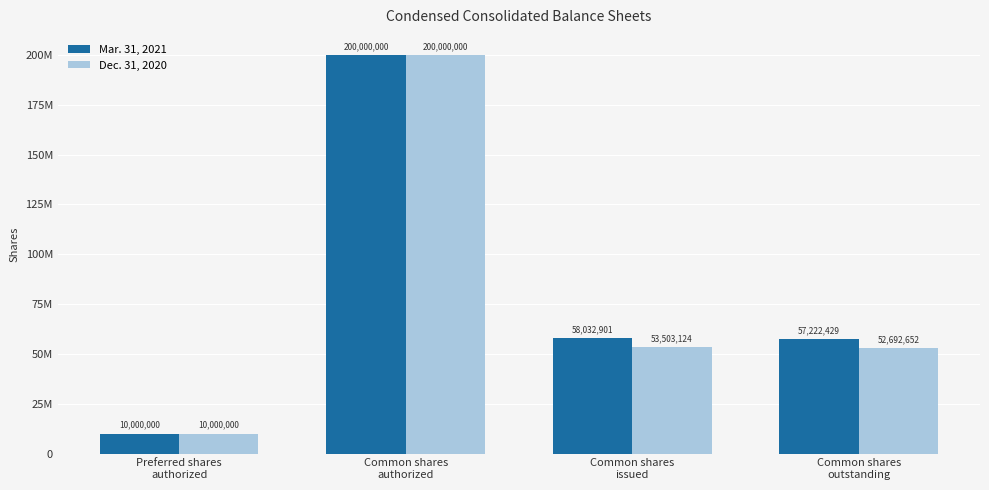

What are all the series names shown in the legend?

Mar. 31, 2021, Dec. 31, 2020